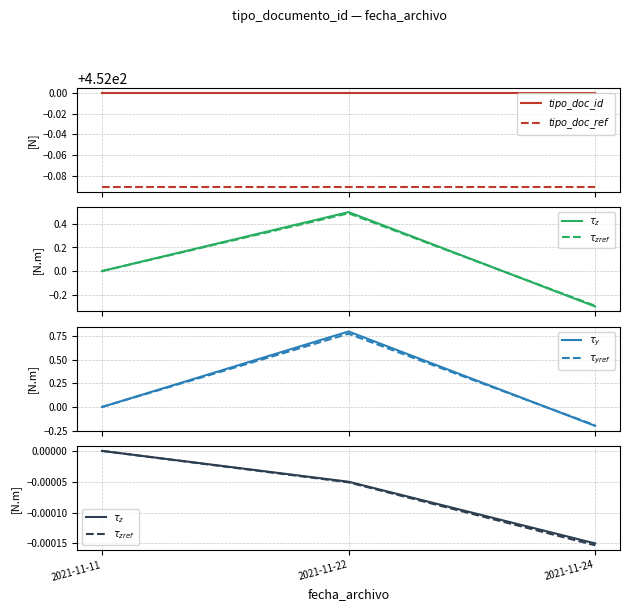

Which category has the lowest value across all series?

2021-11-24